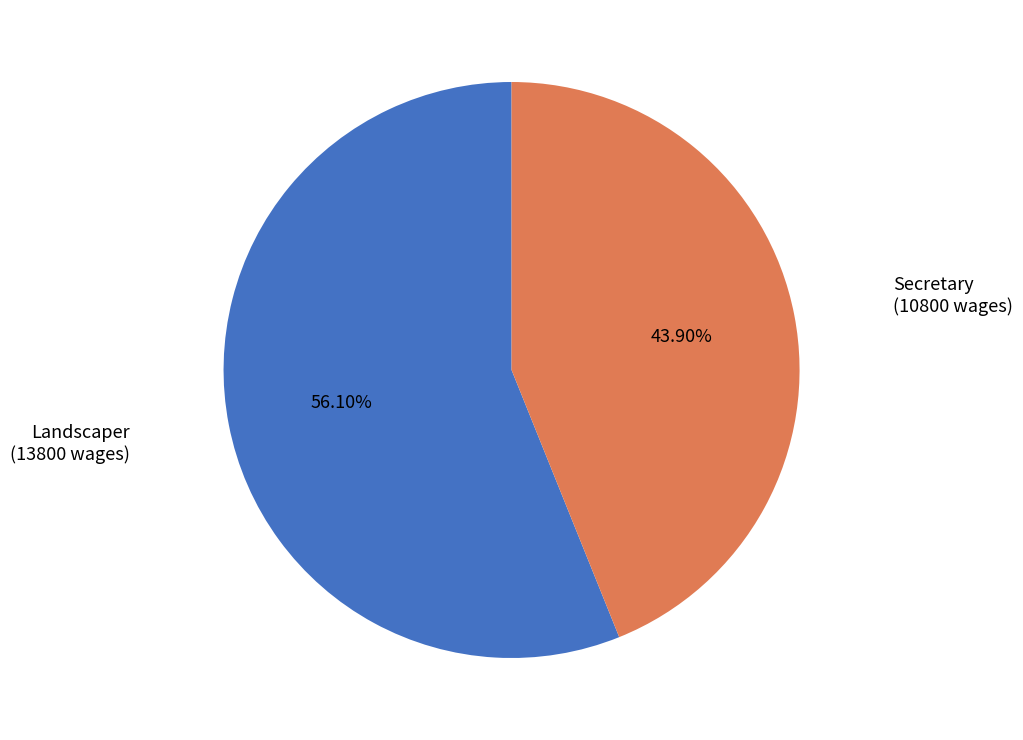

Combined, what portion of the pie is Secretary and Landscaper?

100.0%